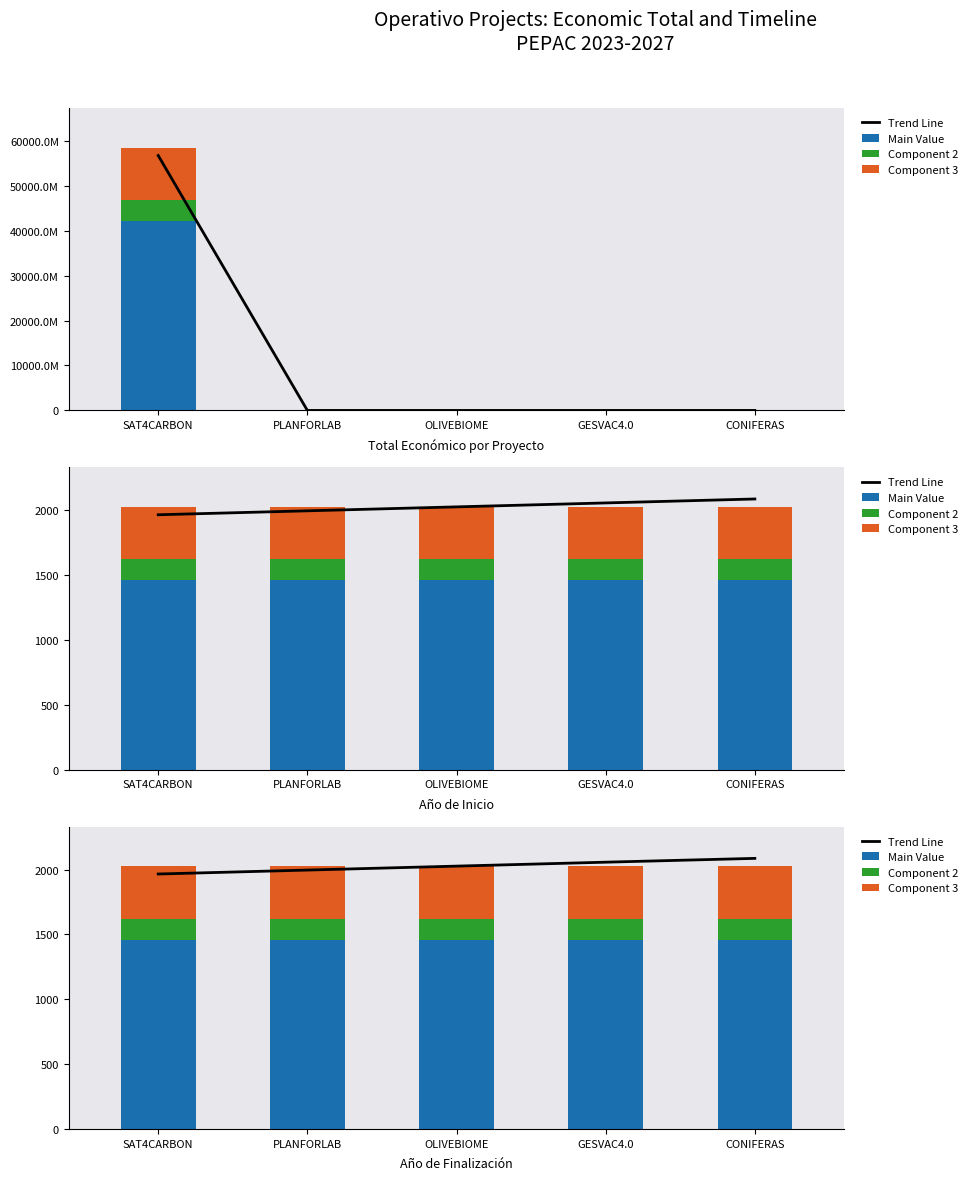

At how many categories does at least one series exceed 1595?

5